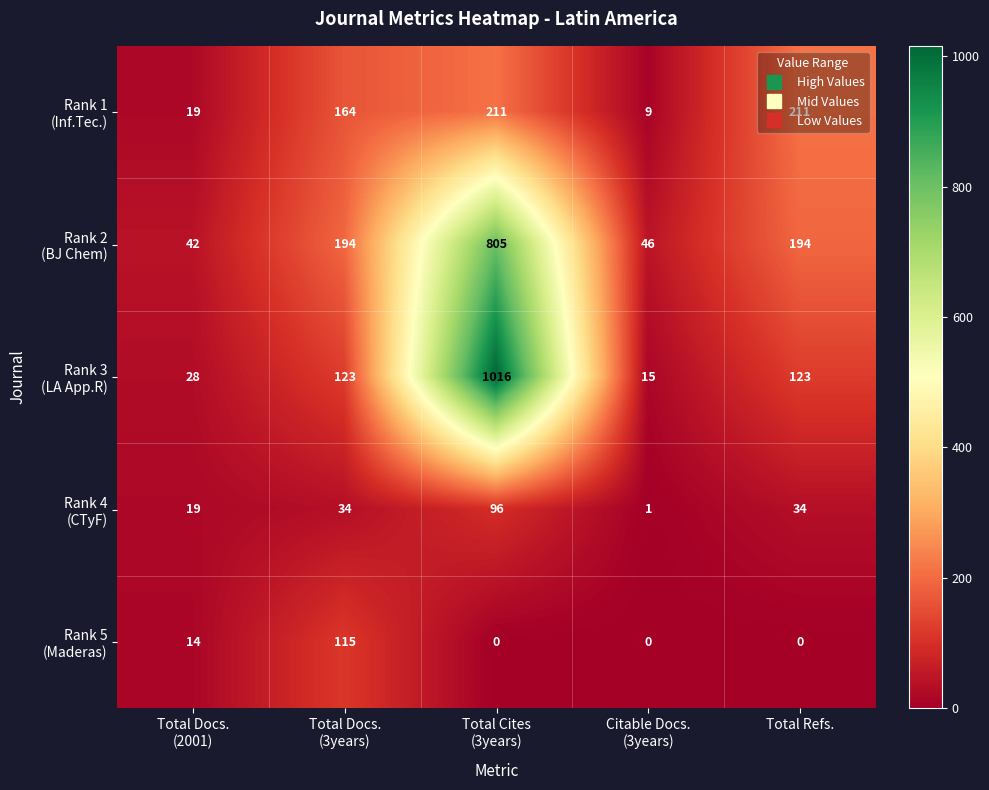

What is the maximum value shown in the chart?

1016